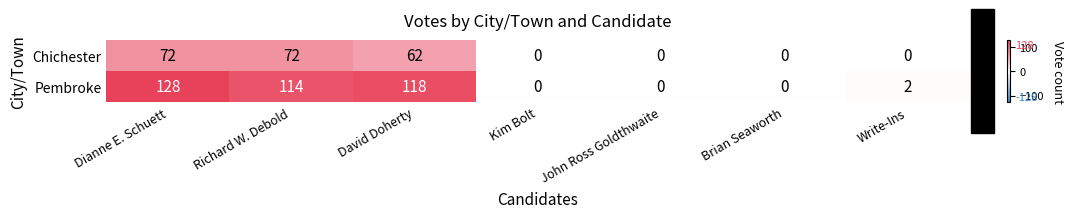

How many values in the Pembroke series are below 2?

3